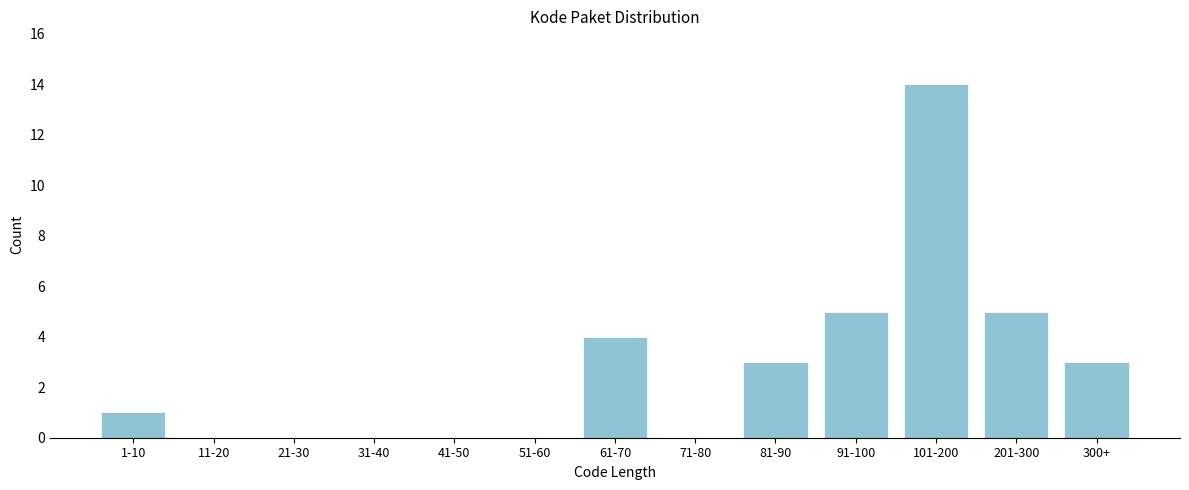

Reading right to left, what are all the values shown in this chart?

300+=3	201-300=5	101-200=14	91-100=5	81-90=3	71-80=0	61-70=4	51-60=0	41-50=0	31-40=0	21-30=0	11-20=0	1-10=1